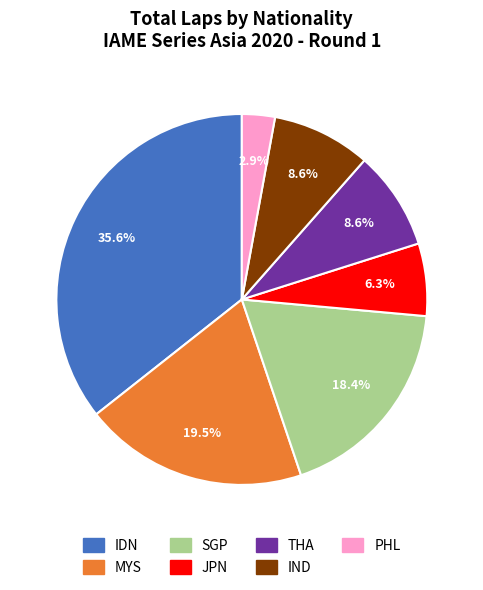

What portion of the pie excludes SGP?

81.6%